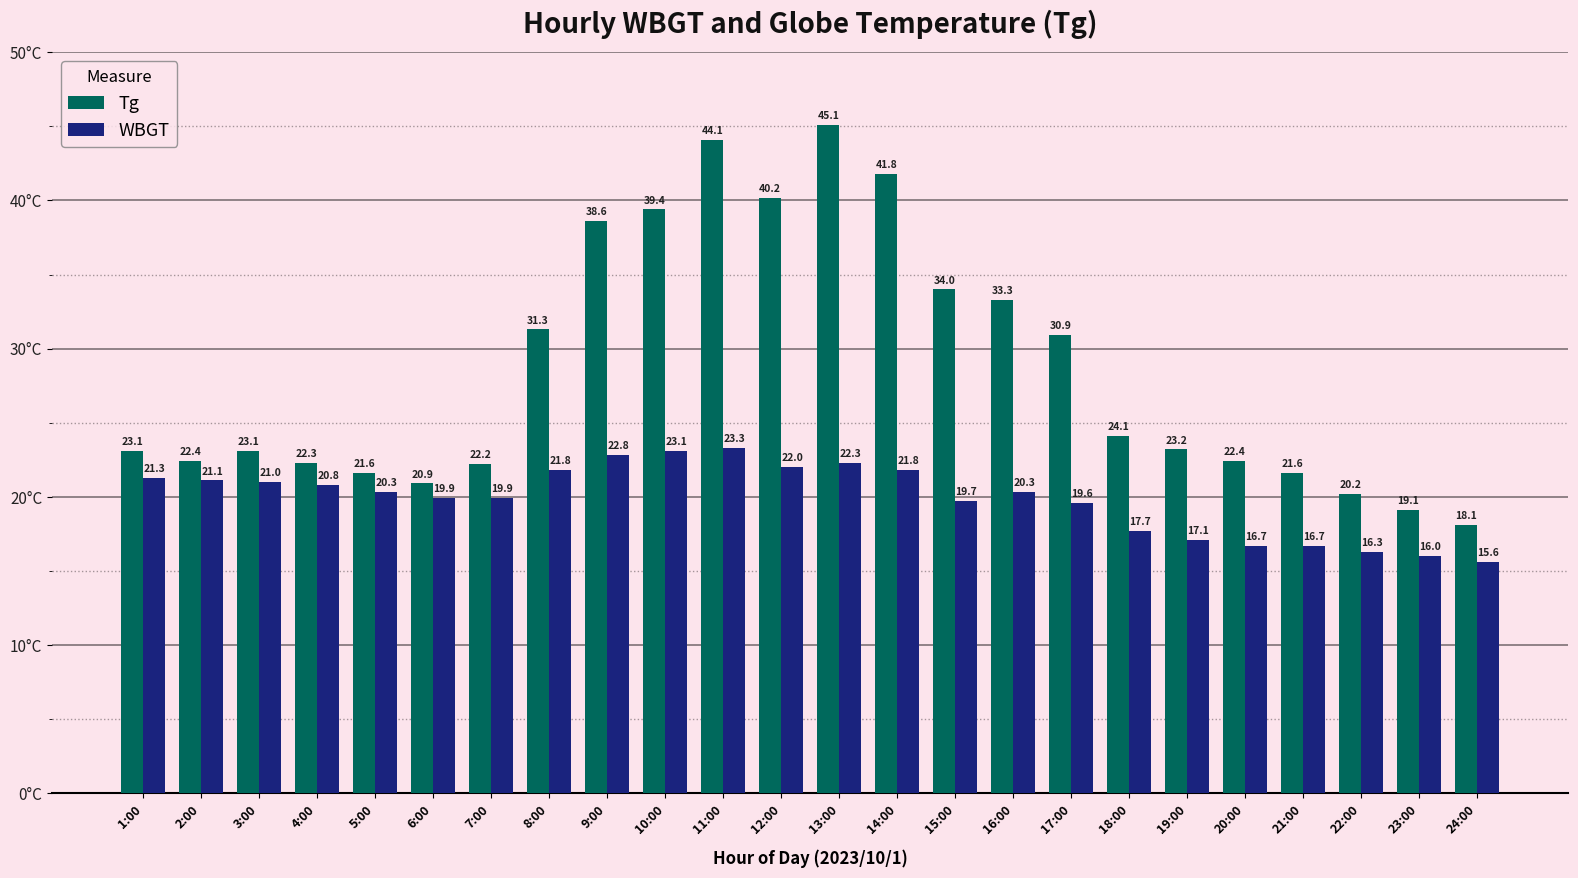

What is the value of the WBGT bar at the 3rd from the left?

21.0